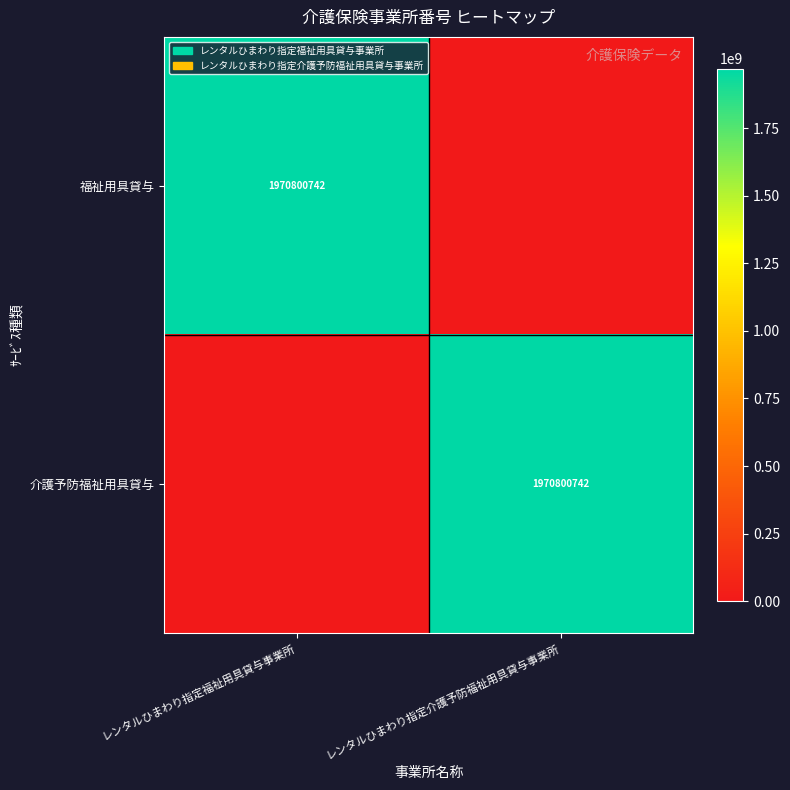

The value of 福祉用具貸与 at レンタルひまわり指定福祉用具貸与事業所 is 624441733. True or false?

False